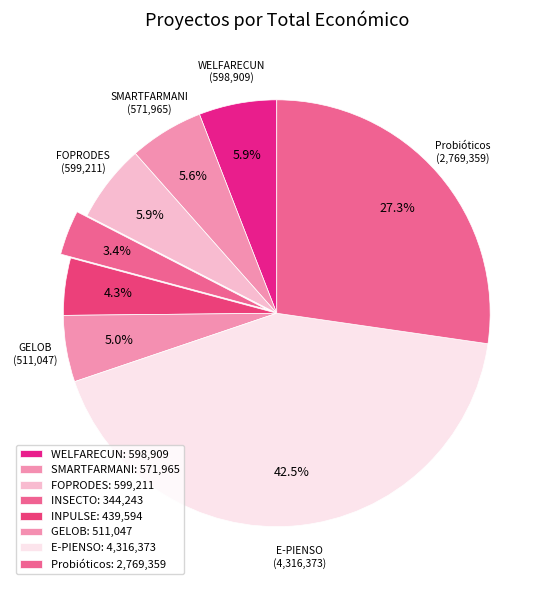

To the nearest percent, what percentage of the pie is WELFARECUN?

6%